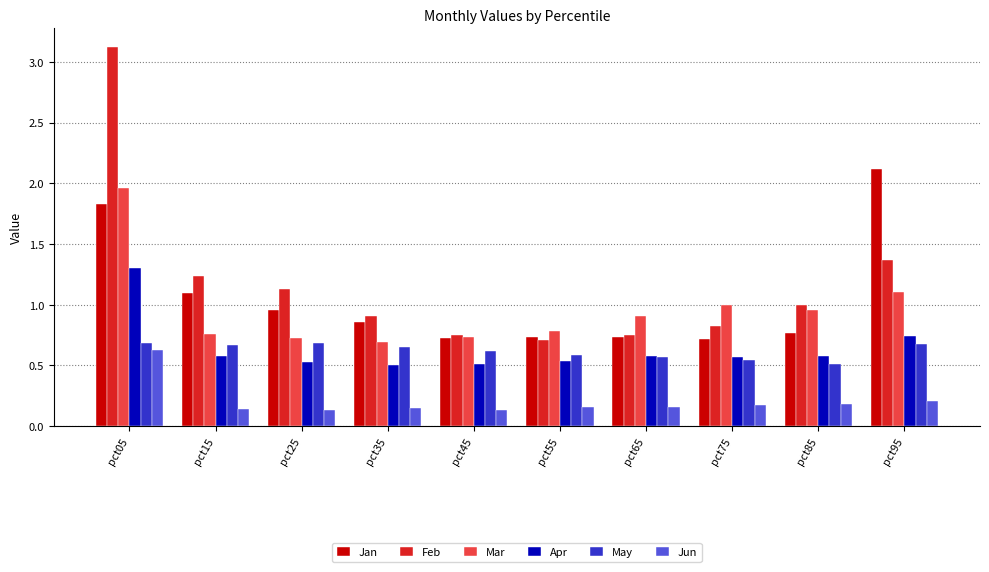

Are the bars grouped side by side (vs. stacked)?

Yes